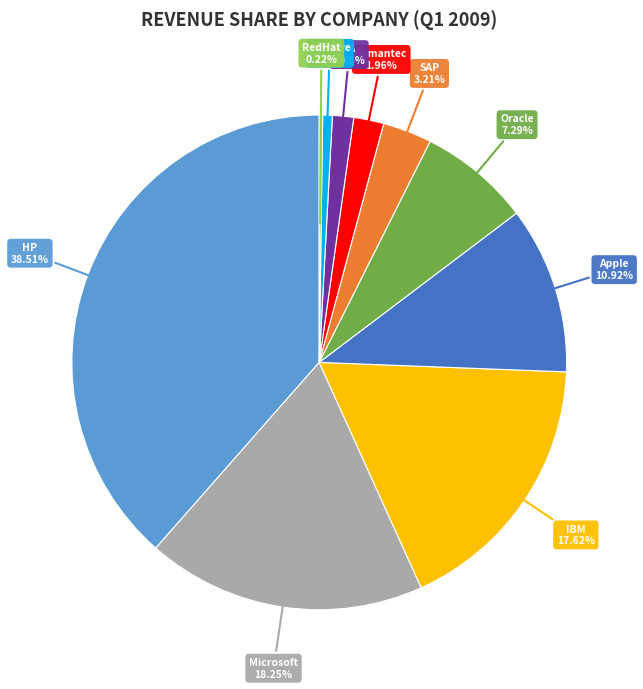

Is there any slice that represents more than half of the pie?

No